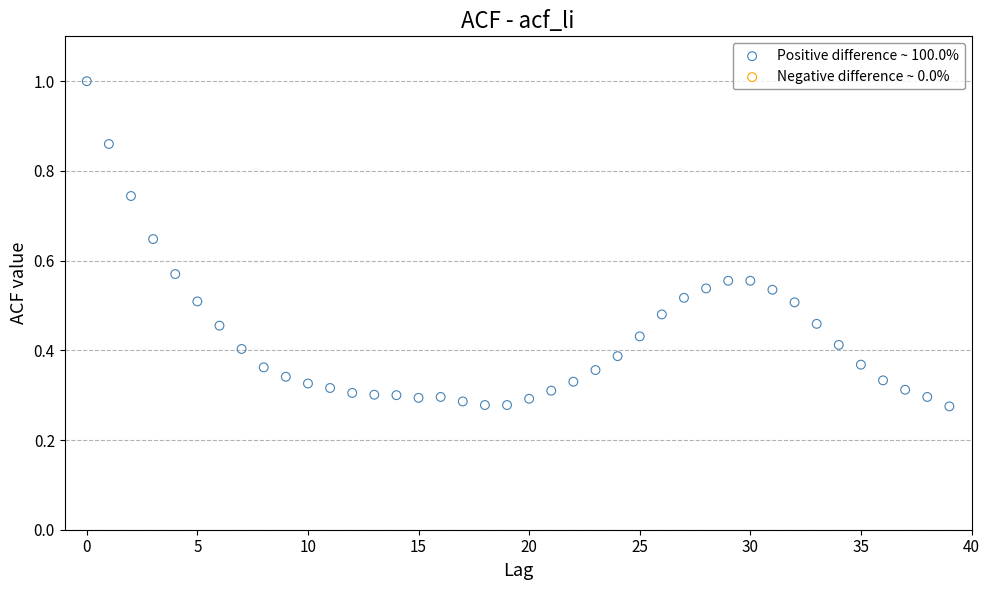

How many data points are displayed?

40